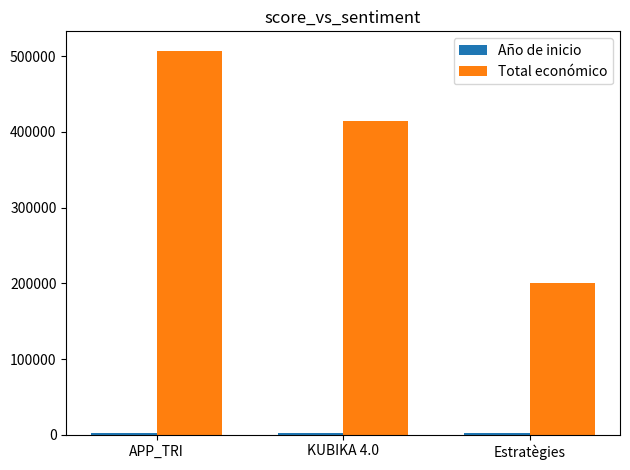

At how many categories does at least one series exceed 84894?

3